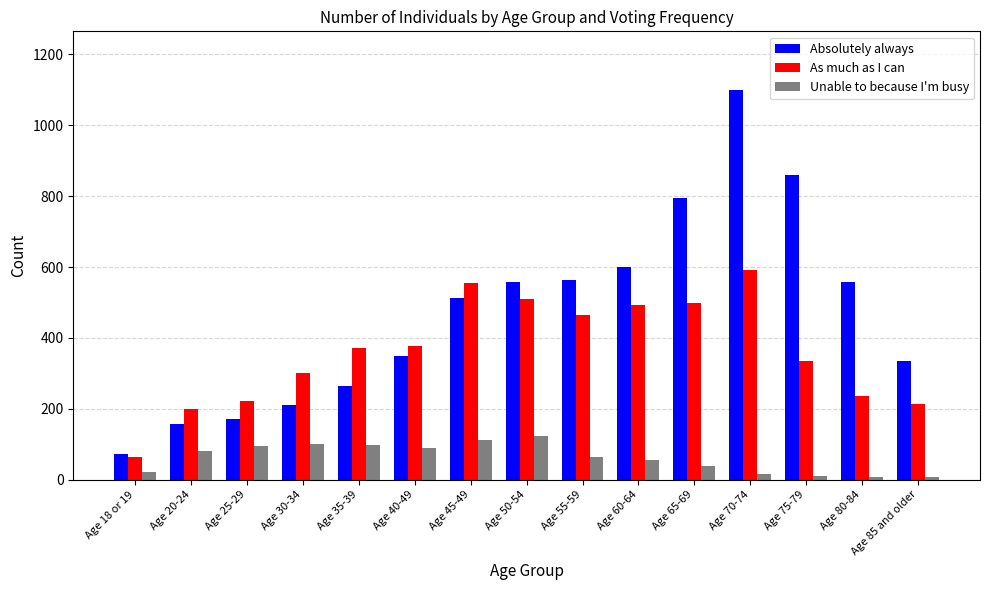

What is the difference between the second highest and minimum values in the As much as I can series?

491